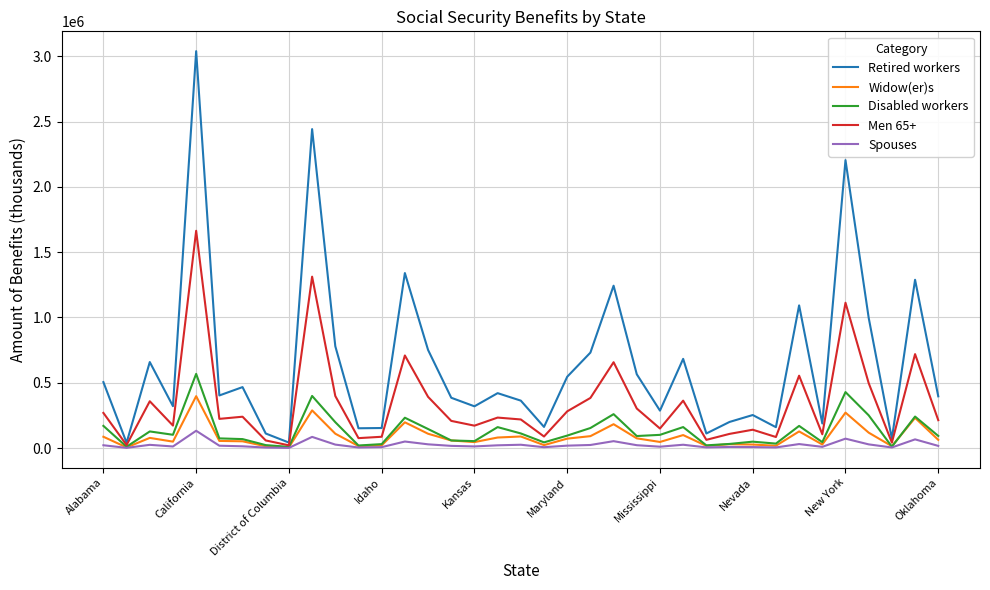

What is the average value of the Men 65+ series?

343202